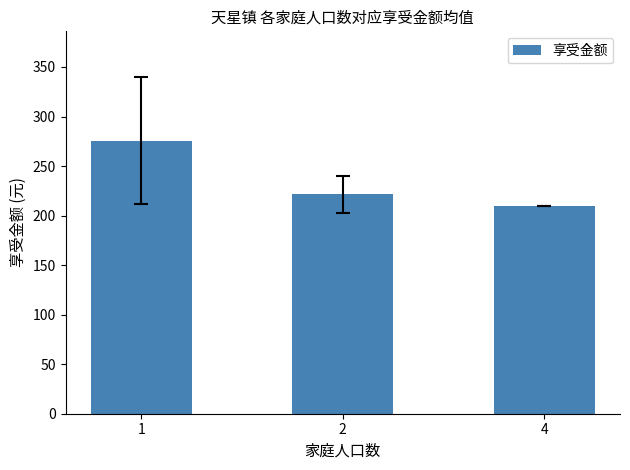

Reading left to right, list all the values displayed in this chart.

275.7	221.4	210.0